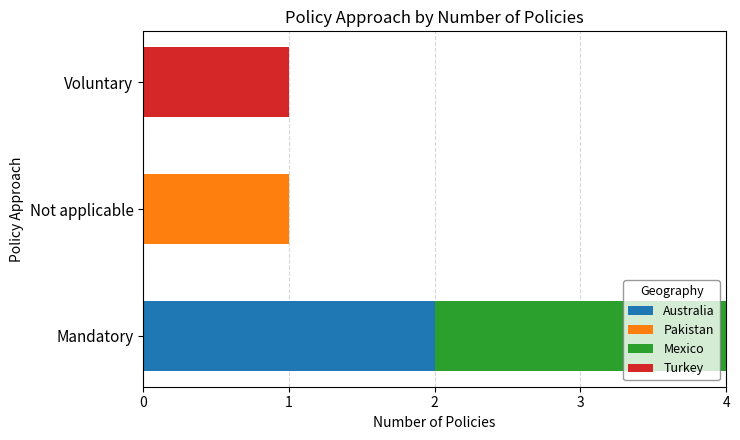

At which category is the sum across all series the highest?

Mandatory